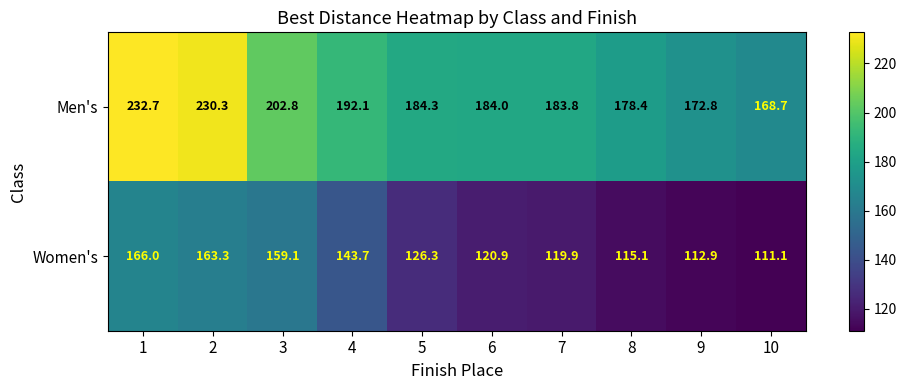

Where is Men's nearest to the value 200?

3